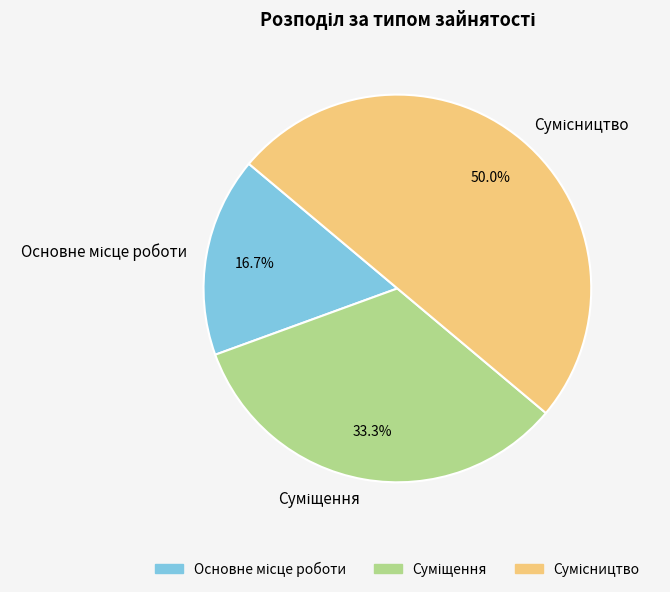

How many slices are in this pie chart?

3